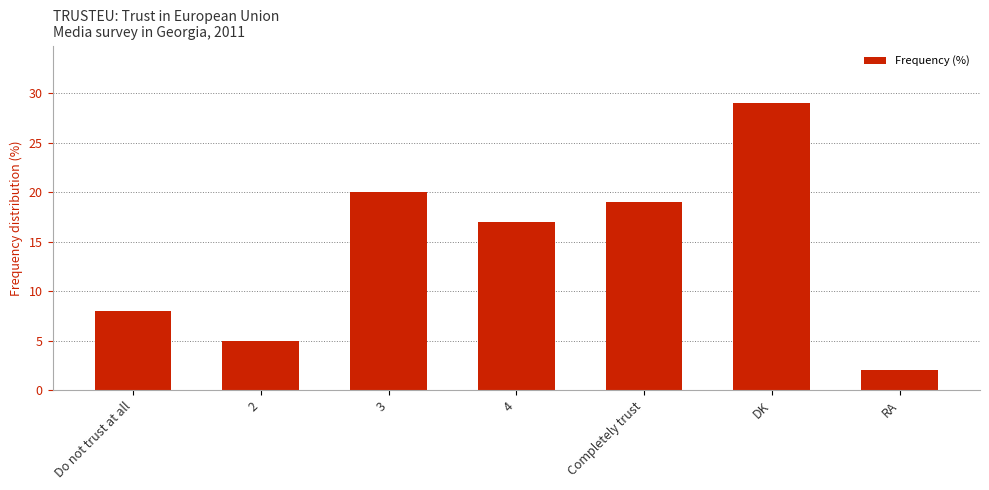

Where does the data first go above 17?

3